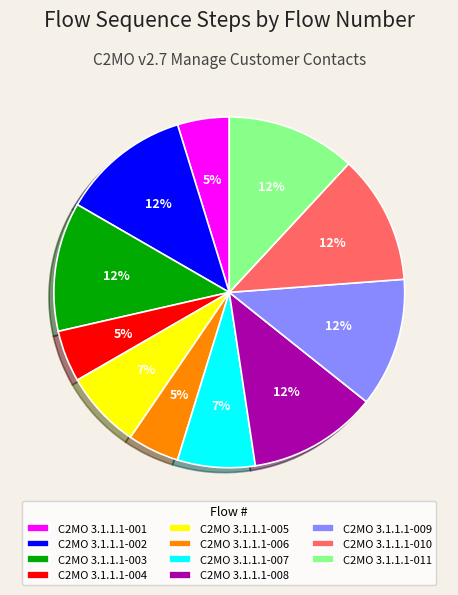

Combined, do C2MO 3.1.1.1-008 and C2MO 3.1.1.1-003 account for over 50%?

No